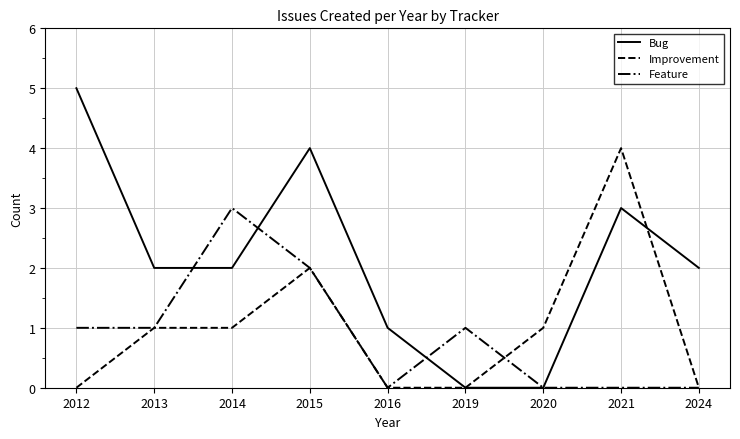

Count the number of categories in the chart.

9